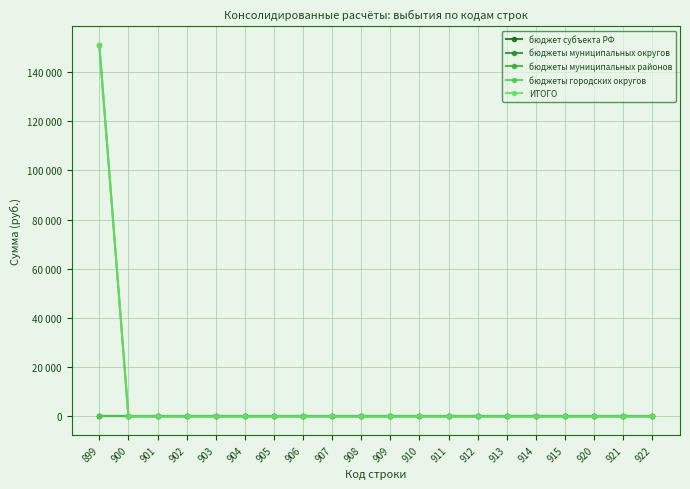

True or false: ИТОГО and бюджеты городских округов cross at least once.

False